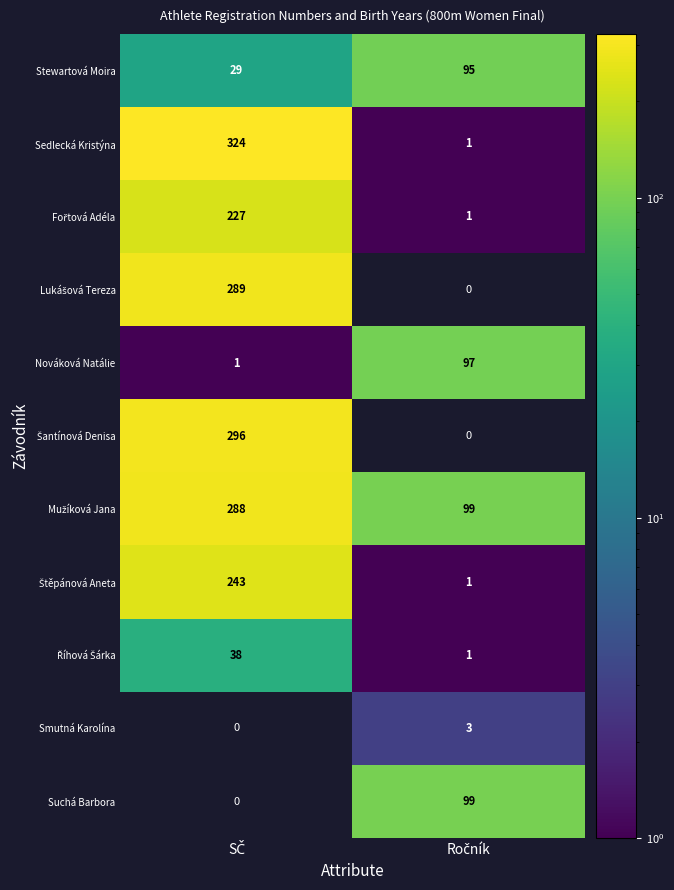

Between Ročník and SČ, which is larger?

Ročník